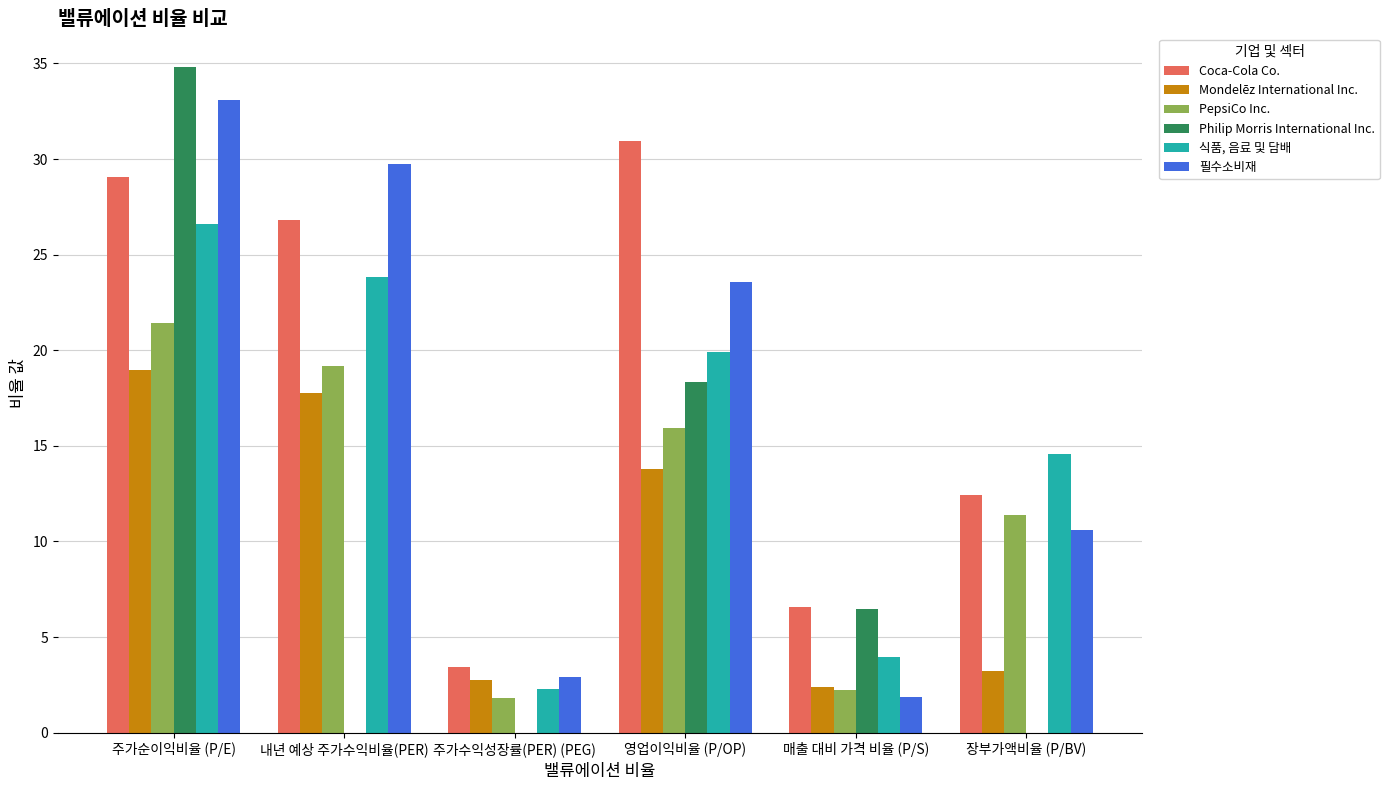

What is the sum of the 식품, 음료 및 담배 values at 영업이익비율 (P/OP) and 주가순이익비율 (P/E)?

46.5